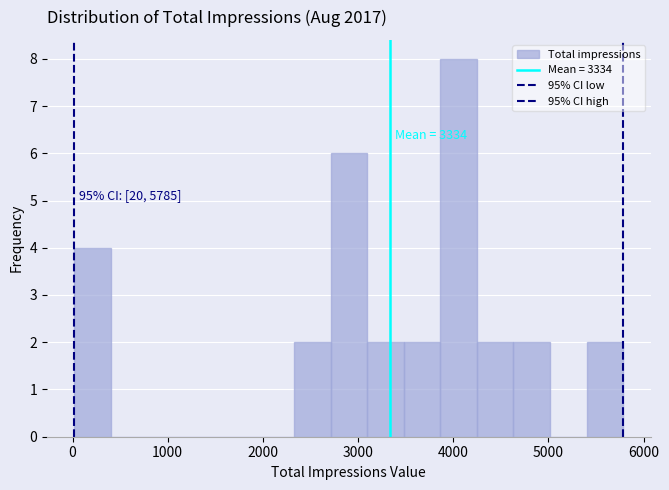

Around what value on the x-axis is the tallest bar? Give the approximate position of its centre, as read against the axis.

4100